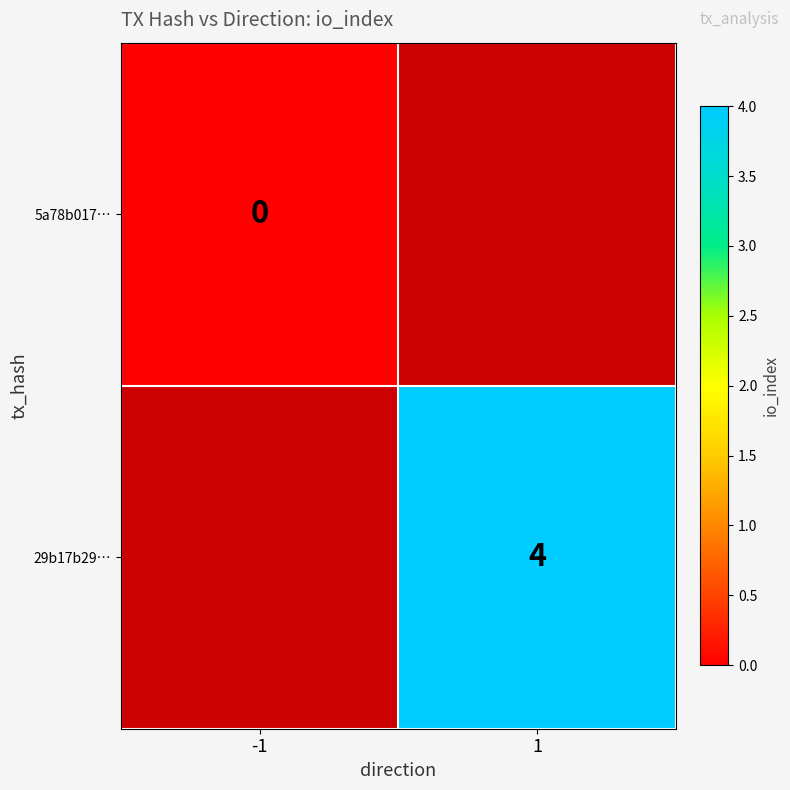

True or false: 29b17b29… has a value of 3 at 1.

False